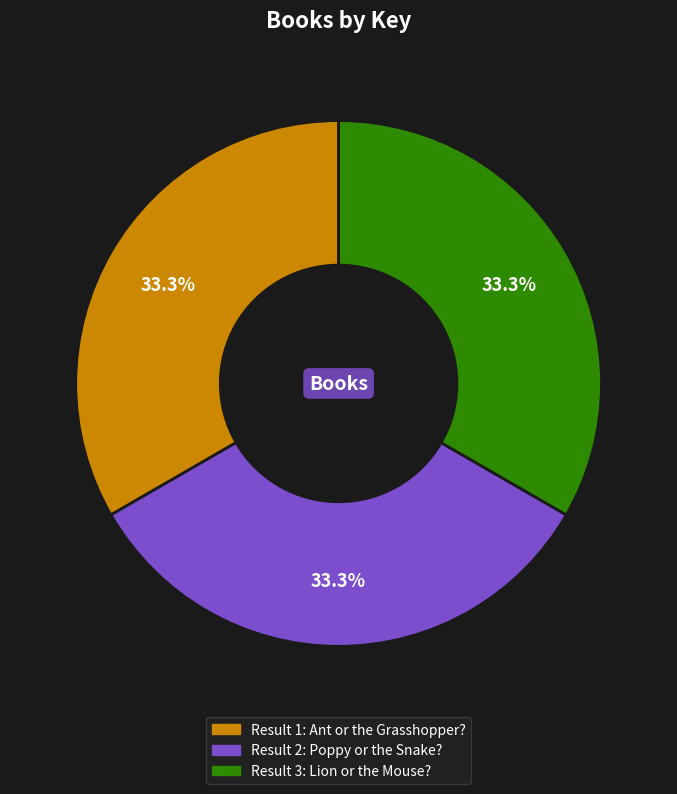

Does any single category account for the majority?

No